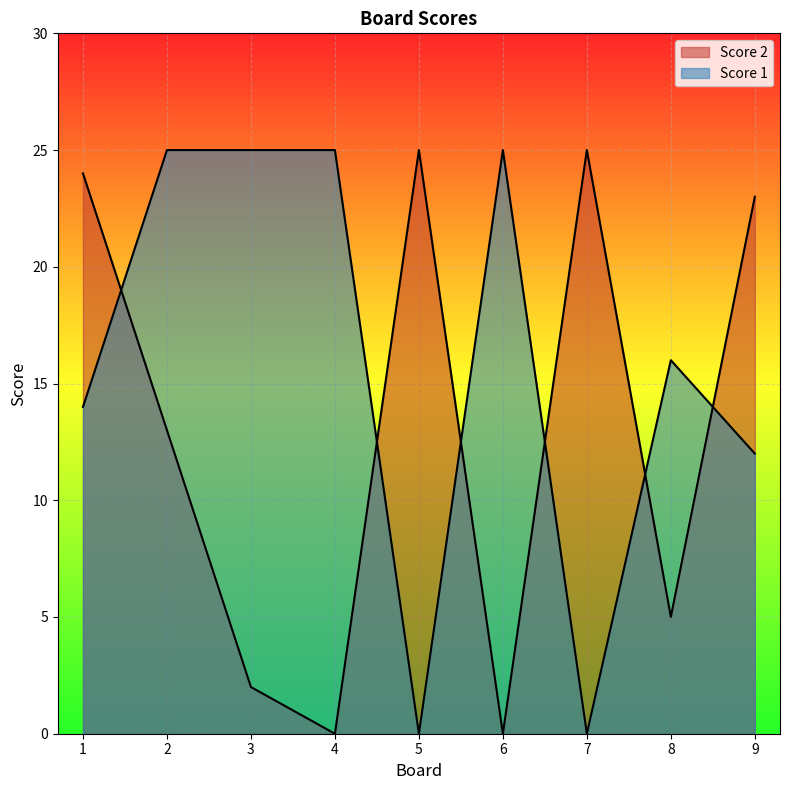

What is the value of the Score 2 point at the 8th from the left?

5